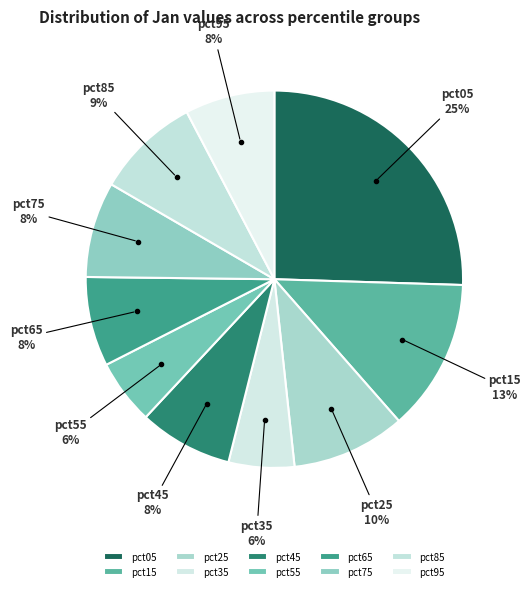

Which slice is the largest?

pct05